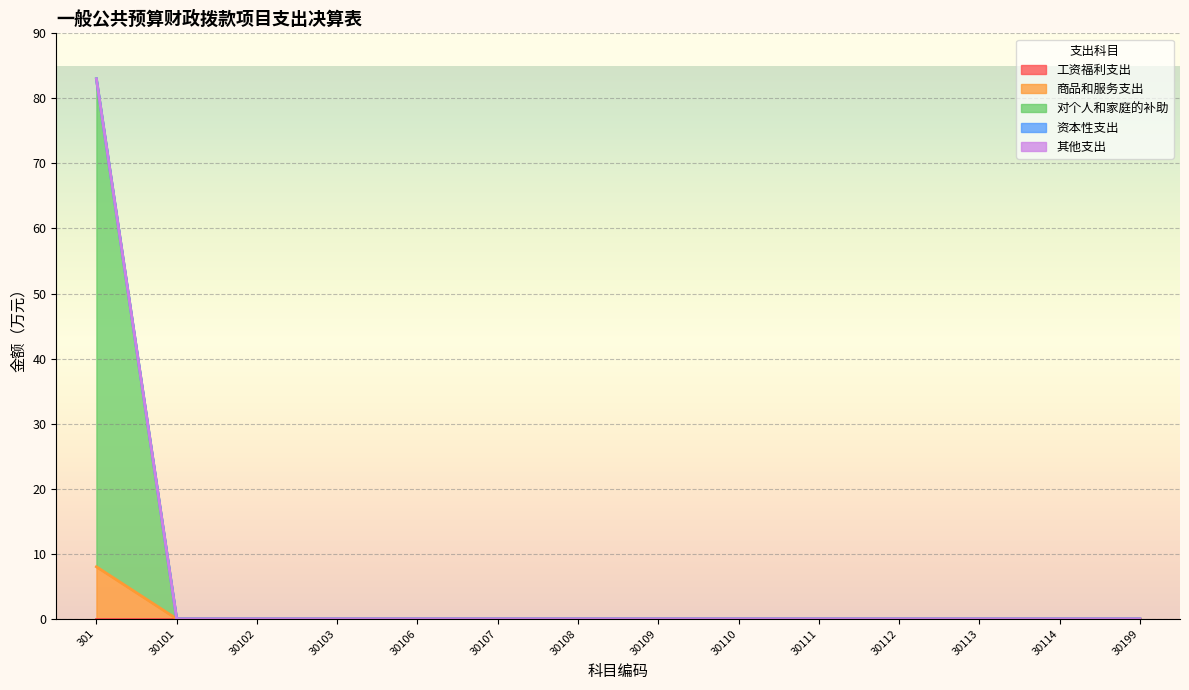

True or false: 对个人和家庭的补助 and 资本性支出 cross at least once.

False